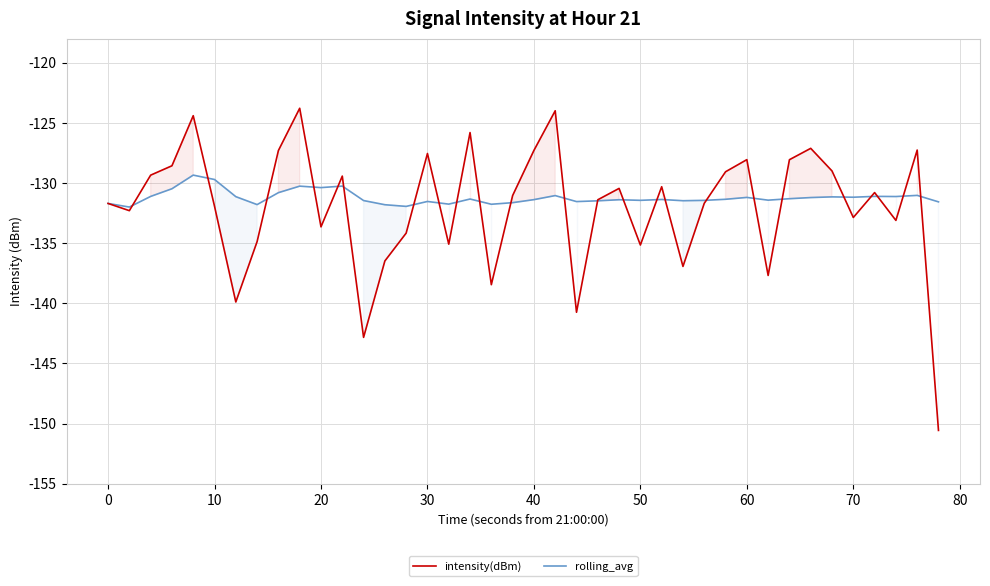

What is the minimum value for intensity(dBm)?

-150.6